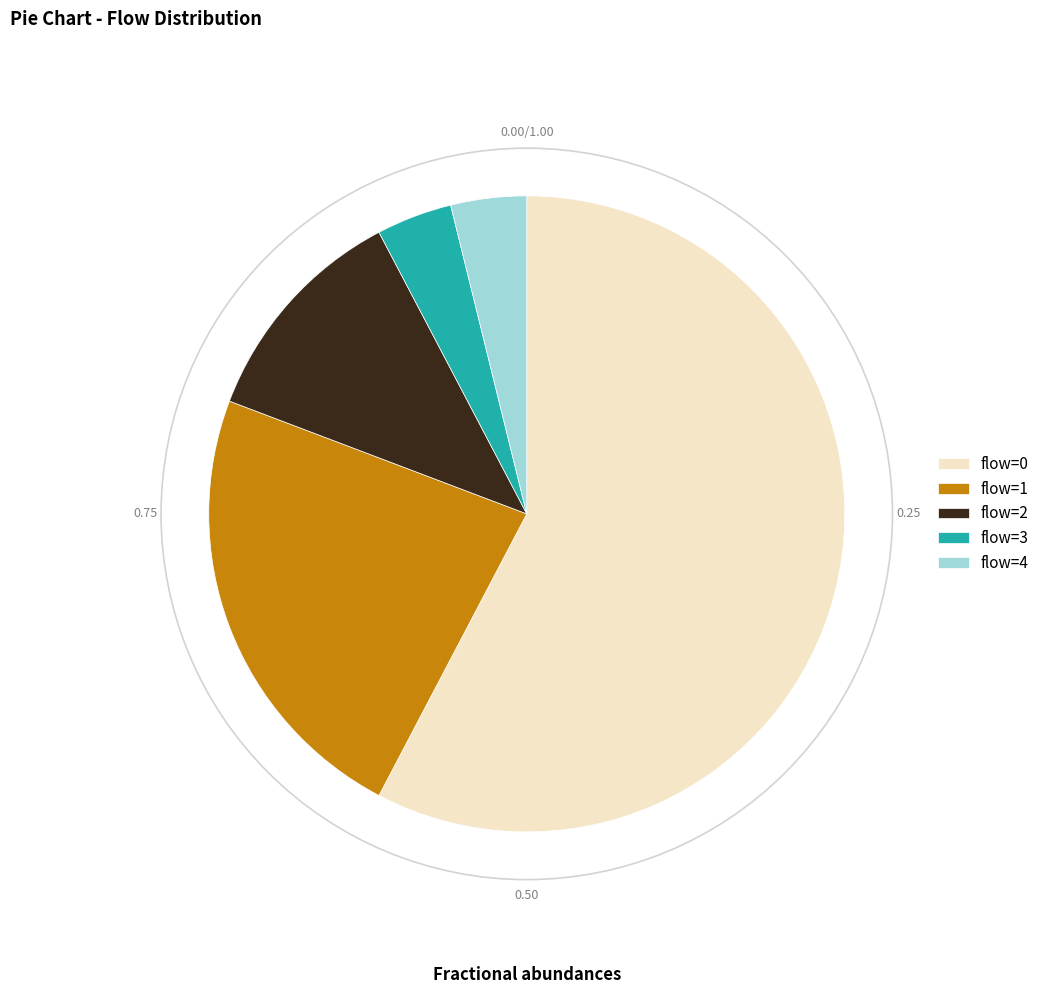

Is flow=0 the majority of the pie?

Yes